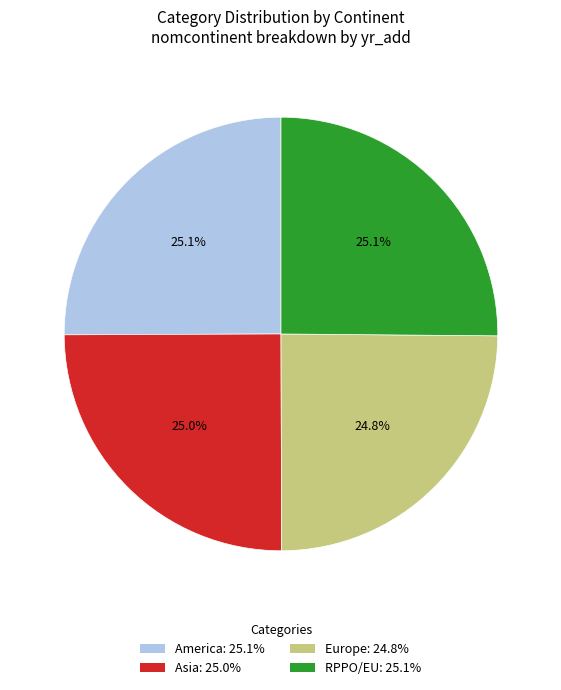

The Asia slice represents 34% of the pie. True or false?

False